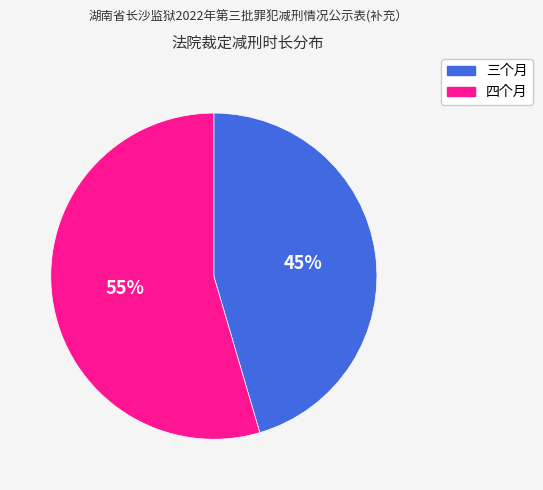

Is the sum of 三个月 and 四个月 greater than half?

Yes